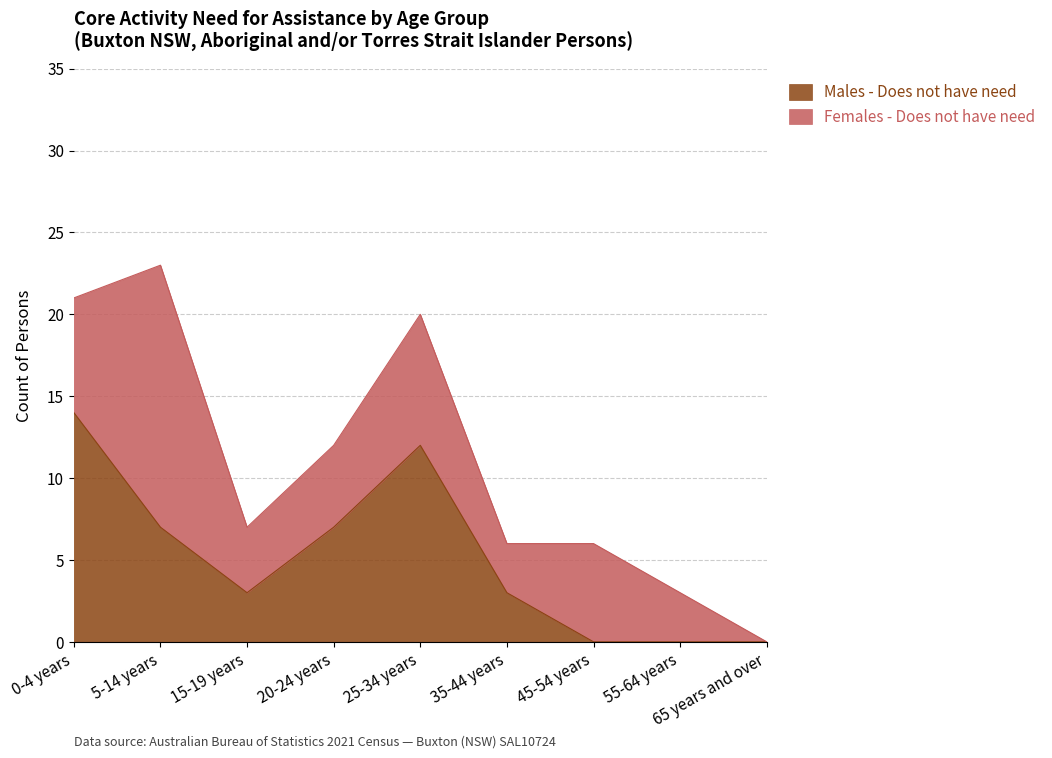

Which category has the highest value in the Males - Does not have need series?

0-4 years